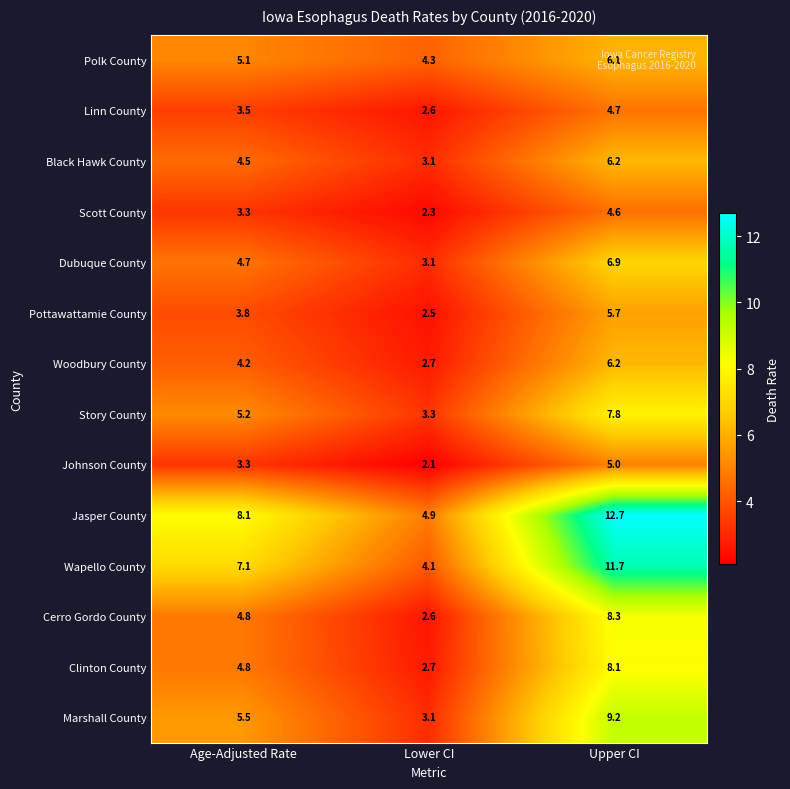

At which label does Cerro Gordo County first exceed 4?

Age-Adjusted Rate